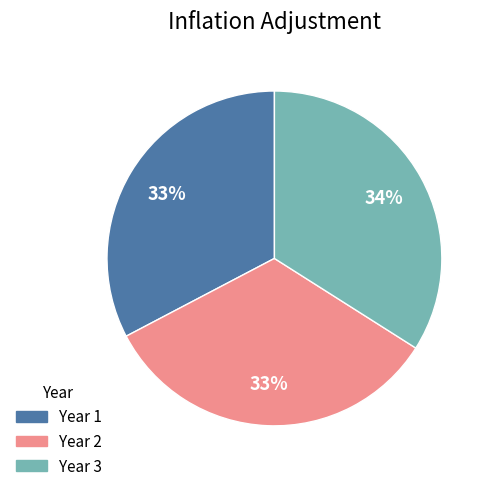

Count the number of slices in the pie.

3